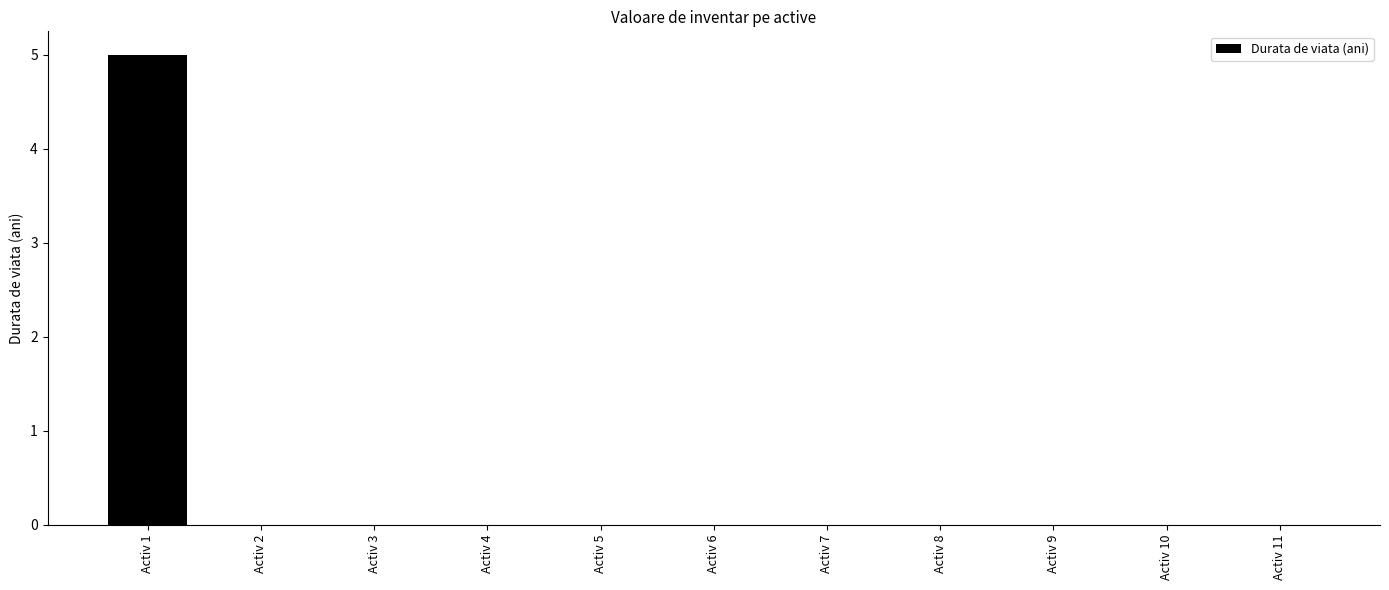

What is the sum of all values?

5